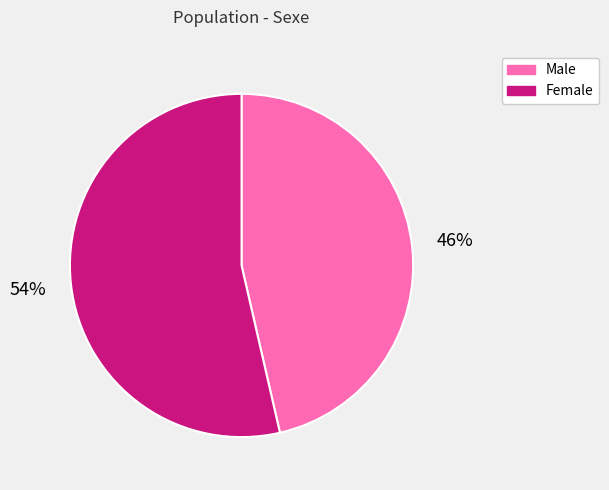

Approximately how many times larger is the value at Female compared to Male?

1.2